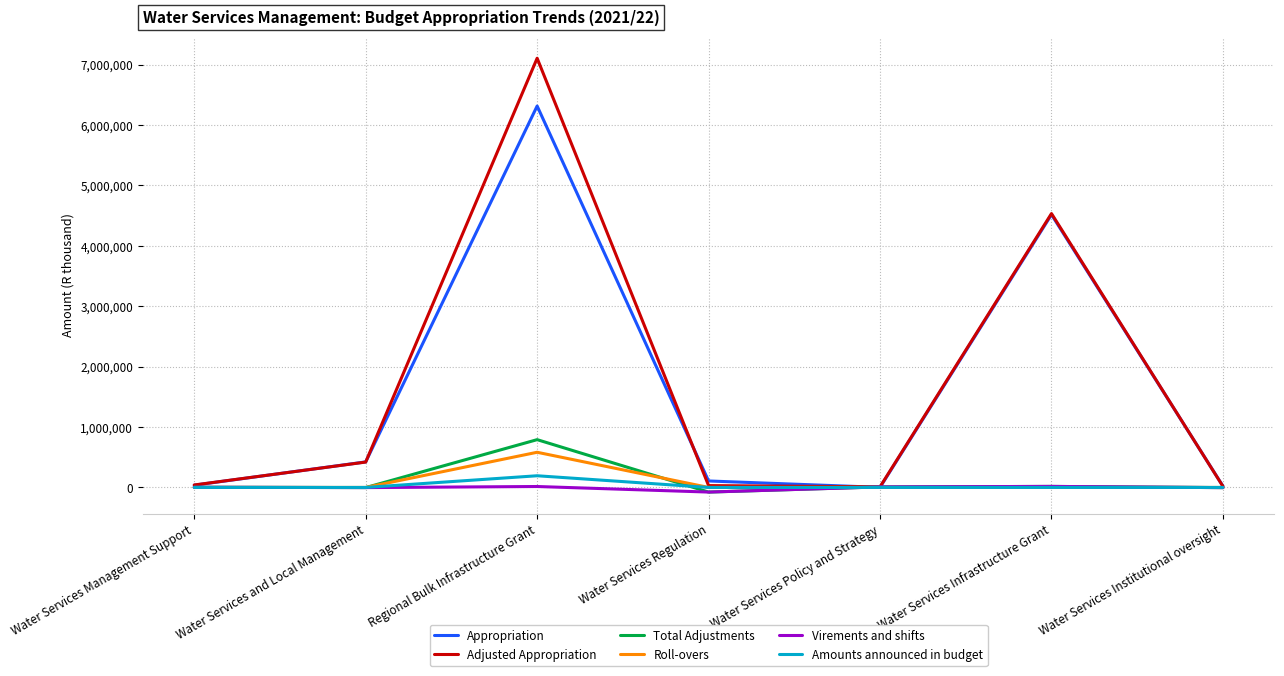

Which category has the highest value in the Roll-overs series?

Regional Bulk Infrastructure Grant